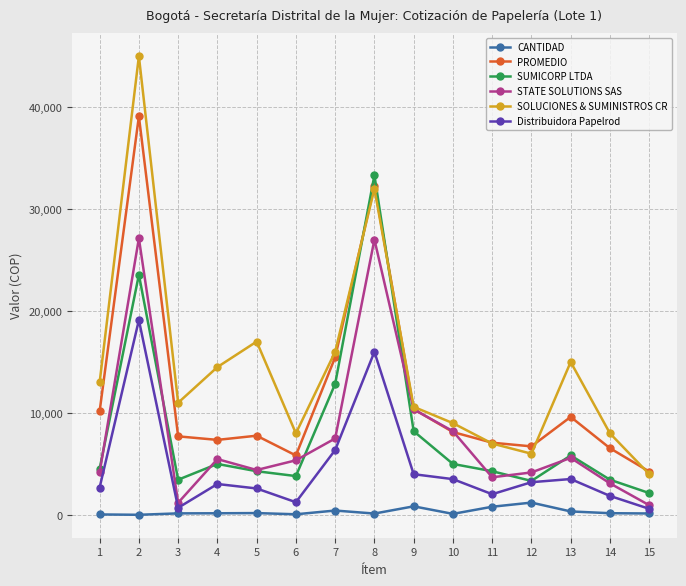

Which series has the widest spread of values?

SOLUCIONES & SUMINISTROS CR